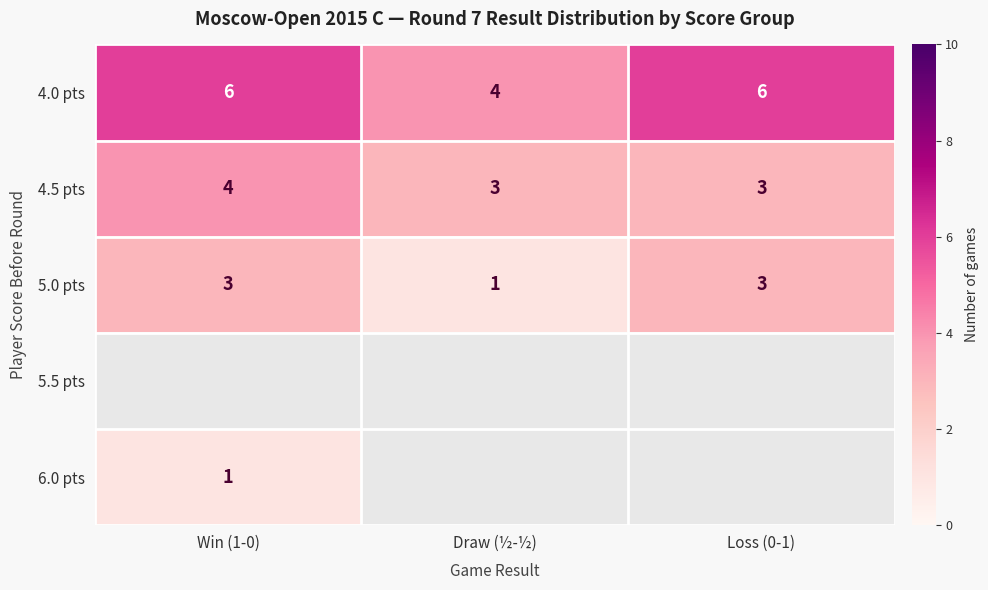

How many 5.0 pts values are between 1 and 3?

3